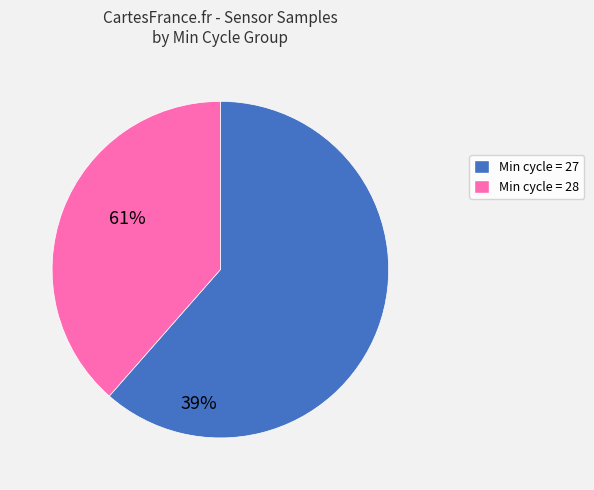

Is there a majority slice in this chart?

Yes